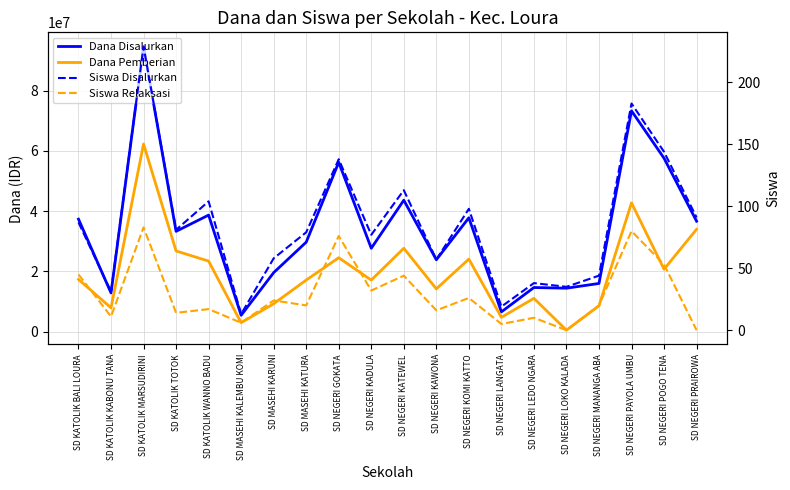

Is the value of Dana Disalurkan at SD MASEHI KATURA greater than the value of Dana Pemberian at SD KATOLIK MARSUDIRINI?

No